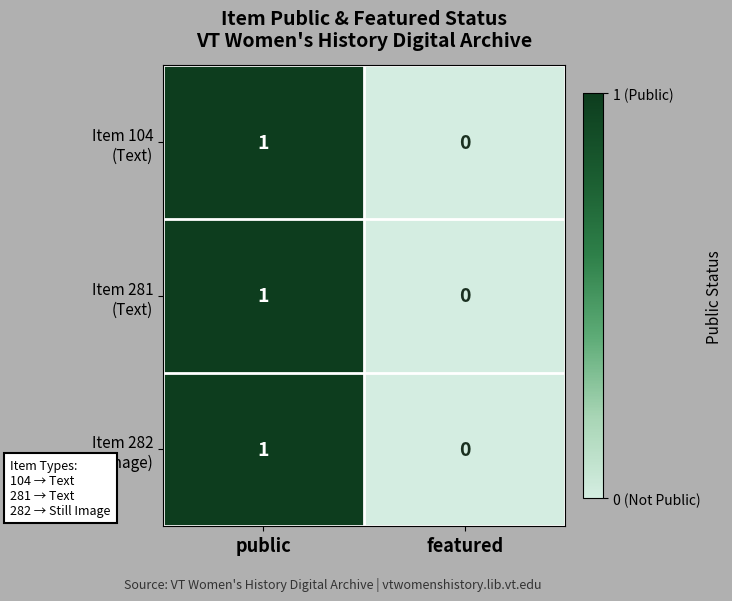

Count the number of categories in the chart.

2